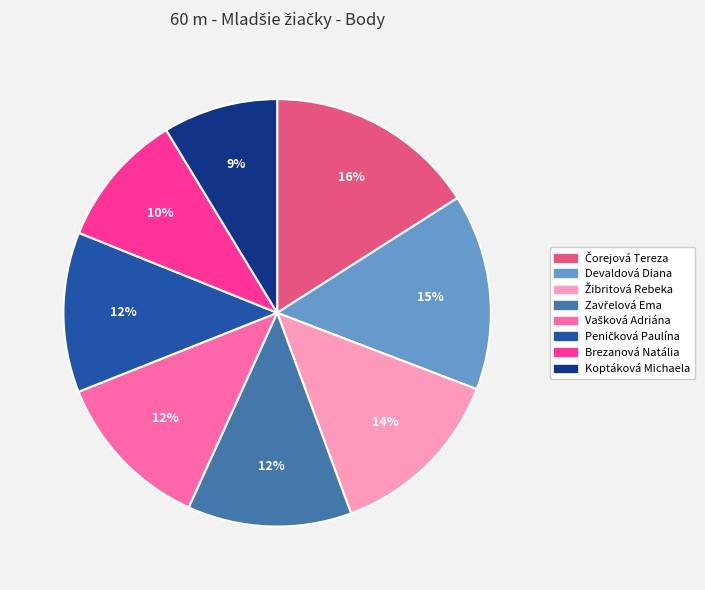

To the nearest percent, what is the combined percentage of Brezanová Natália and Devaldová Diana?

25%